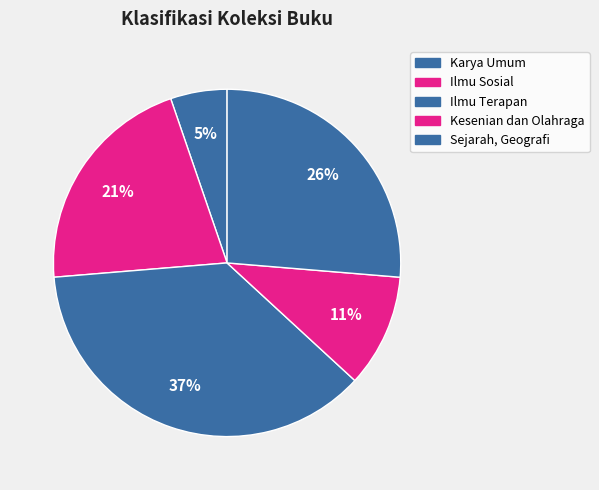

Between Sejarah, Geografi and Karya Umum, which is larger?

Sejarah, Geografi